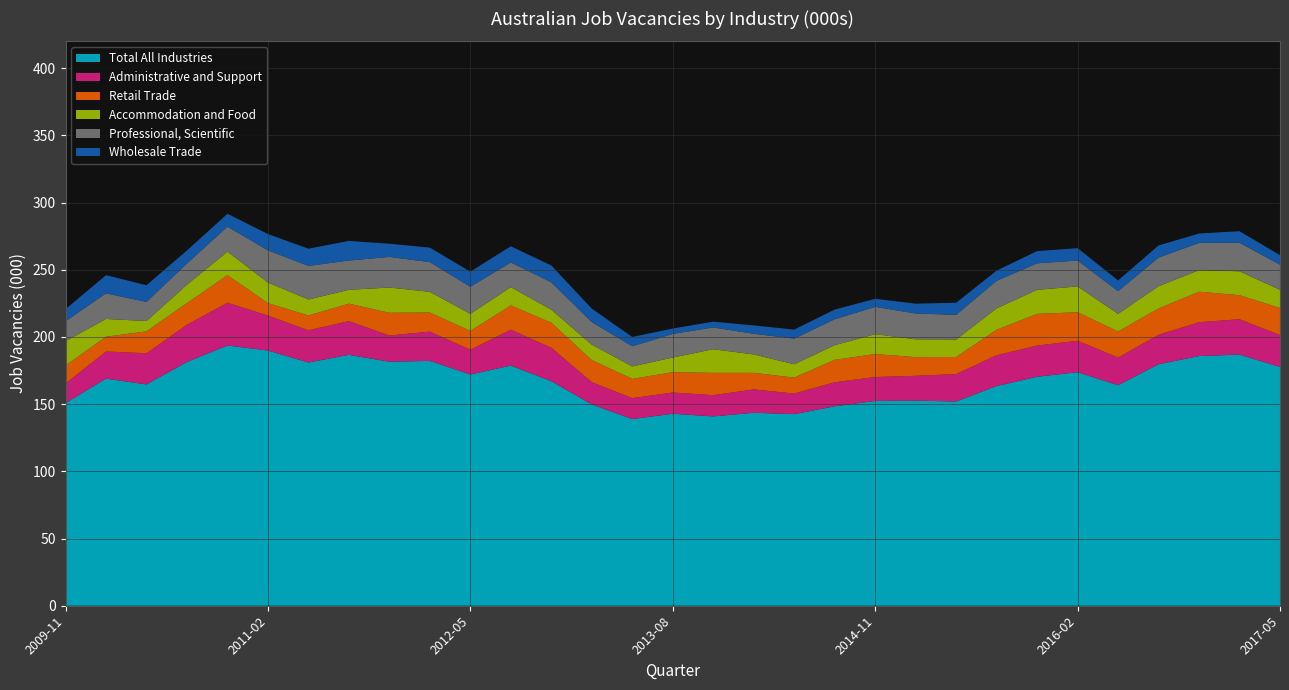

Reading right to left, list all the values displayed in this chart.

Total All Industries: 2017-05=177.7	2017-02=186.9	2016-11=185.8	2016-08=179.7	2016-05=164.1	2016-02=173.8	2015-11=170.4	2015-08=163.5	2015-05=152.0	2015-02=152.6	2014-11=152.4	2014-08=148.4	2014-05=142.6	2014-02=143.6	2013-11=140.9	2013-08=142.9	2013-05=138.9	2013-02=149.8	2012-11=167.1	2012-08=178.7	2012-05=172.1	2012-02=182.2	2011-11=181.6	2011-08=186.7	2011-05=181.0	2011-02=189.9	2010-11=193.7	2010-08=181.4	2010-05=164.7	2010-02=169.0	2009-11=150.8
Administrative and Support: 2017-05=23.7	2017-02=26.3	2016-11=25.2	2016-08=21.9	2016-05=20.6	2016-02=23.4	2015-11=23.2	2015-08=22.9	2015-05=20.4	2015-02=18.5	2014-11=17.8	2014-08=17.9	2014-05=15.3	2014-02=17.4	2013-11=15.8	2013-08=15.8	2013-05=15.6	2013-02=16.6	2012-11=24.9	2012-08=26.7	2012-05=18.4	2012-02=21.8	2011-11=19.5	2011-08=25.1	2011-05=24.0	2011-02=26.0	2010-11=31.8	2010-08=27.7	2010-05=23.2	2010-02=20.2	2009-11=14.6
Retail Trade: 2017-05=20.2	2017-02=17.9	2016-11=22.7	2016-08=19.6	2016-05=19.4	2016-02=21.2	2015-11=23.6	2015-08=19.0	2015-05=12.7	2015-02=13.9	2014-11=17.1	2014-08=16.7	2014-05=11.9	2014-02=12.3	2013-11=16.6	2013-08=15.1	2013-05=14.3	2013-02=16.4	2012-11=18.6	2012-08=18.1	2012-05=14.0	2012-02=14.2	2011-11=16.9	2011-08=13.0	2011-05=11.0	2011-02=9.3	2010-11=20.5	2010-08=16.1	2010-05=16.3	2010-02=11.0	2009-11=13.4
Accommodation and Food: 2017-05=13.5	2017-02=17.8	2016-11=16.0	2016-08=16.6	2016-05=13.1	2016-02=19.2	2015-11=17.9	2015-08=15.9	2015-05=13.0	2015-02=13.3	2014-11=14.8	2014-08=10.9	2014-05=9.9	2014-02=13.7	2013-11=17.6	2013-08=10.9	2013-05=9.3	2013-02=11.5	2012-11=9.7	2012-08=13.6	2012-05=12.7	2012-02=15.4	2011-11=18.8	2011-08=10.3	2011-05=11.9	2011-02=15.3	2010-11=17.5	2010-08=13.7	2010-05=7.7	2010-02=13.2	2009-11=18.1
Professional, Scientific: 2017-05=18.7	2017-02=21.2	2016-11=20.3	2016-08=21.3	2016-05=16.9	2016-02=19.3	2015-11=19.7	2015-08=20.5	2015-05=18.4	2015-02=19.2	2014-11=20.3	2014-08=19.3	2014-05=19.1	2014-02=15.4	2013-11=16.2	2013-08=17.6	2013-05=15.0	2013-02=16.8	2012-11=20.4	2012-08=18.4	2012-05=20.2	2012-02=22.1	2011-11=22.8	2011-08=21.8	2011-05=25.0	2011-02=24.0	2010-11=18.6	2010-08=15.8	2010-05=14.2	2010-02=19.1	2009-11=14.8
Wholesale Trade: 2017-05=7.1	2017-02=8.6	2016-11=7.0	2016-08=9.0	2016-05=8.0	2016-02=9.2	2015-11=9.1	2015-08=7.6	2015-05=9.0	2015-02=7.3	2014-11=6.0	2014-08=7.2	2014-05=6.7	2014-02=6.2	2013-11=4.3	2013-08=4.0	2013-05=6.9	2013-02=10.0	2012-11=12.5	2012-08=12.0	2012-05=11.2	2012-02=10.8	2011-11=9.8	2011-08=14.6	2011-05=12.8	2011-02=12.1	2010-11=9.6	2010-08=9.7	2010-05=12.4	2010-02=13.5	2009-11=9.0